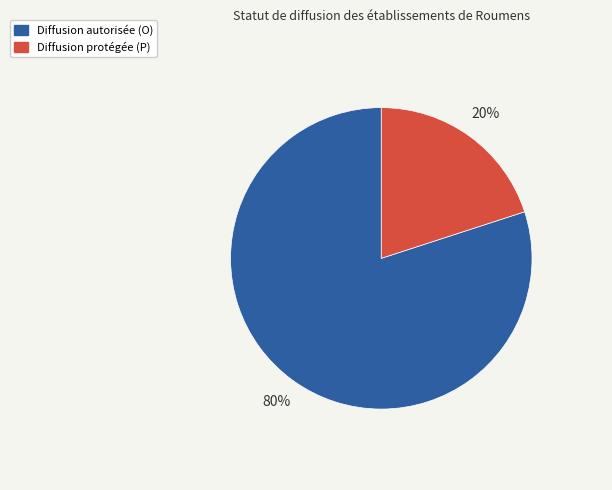

Does any single category account for the majority?

Yes